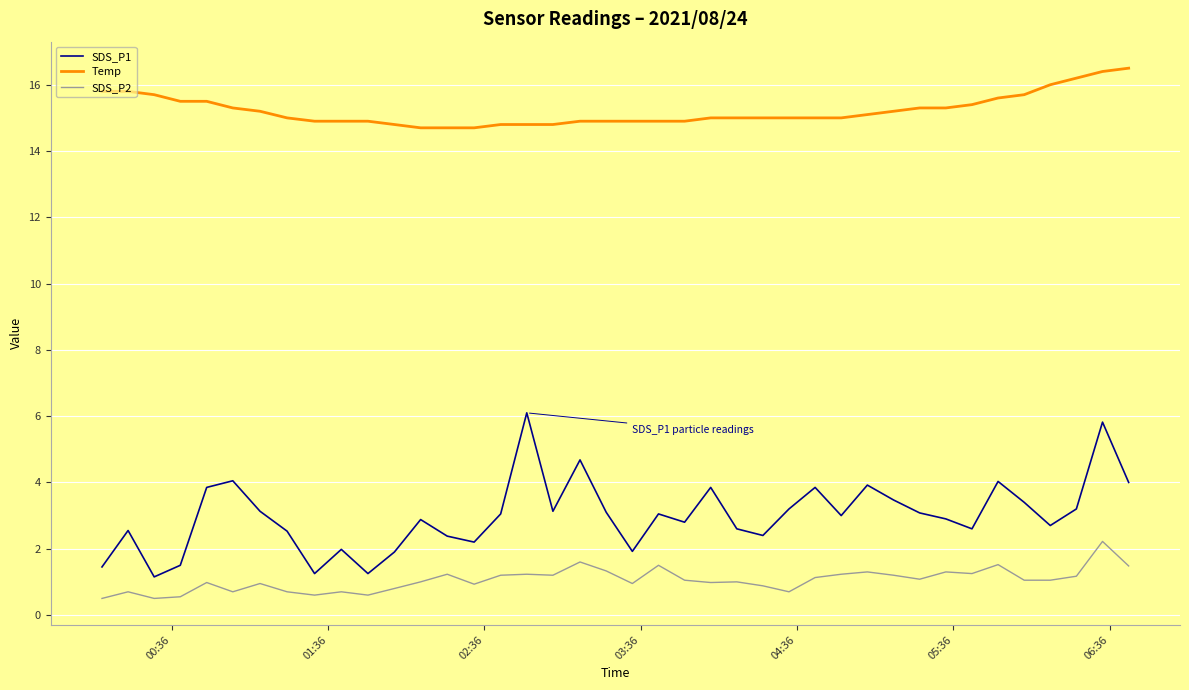

How many lines are shown in the chart?

3